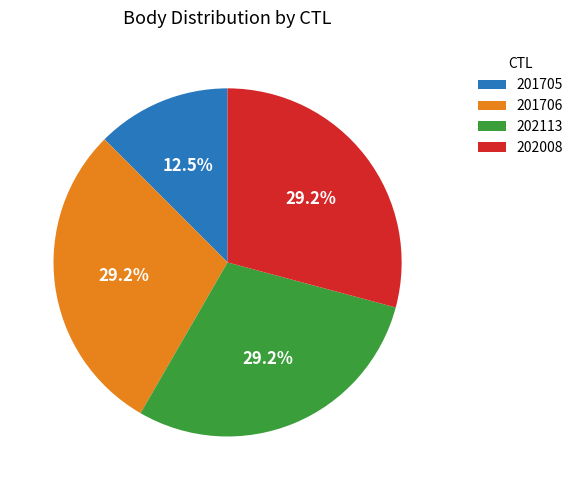

Which has a higher value, 201706 or 201705?

201706